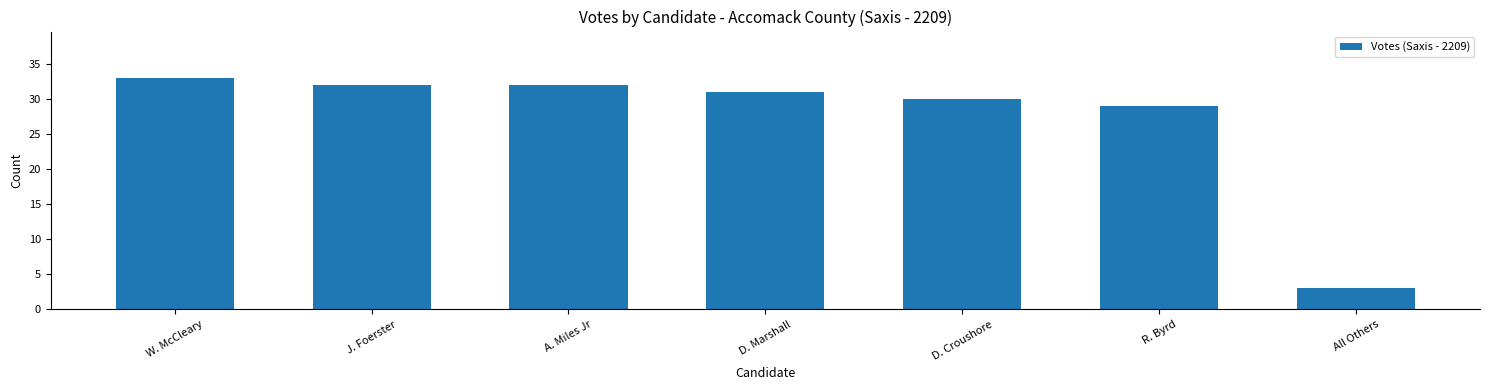

What is the sum of the values at D. Croushore and All Others?

33